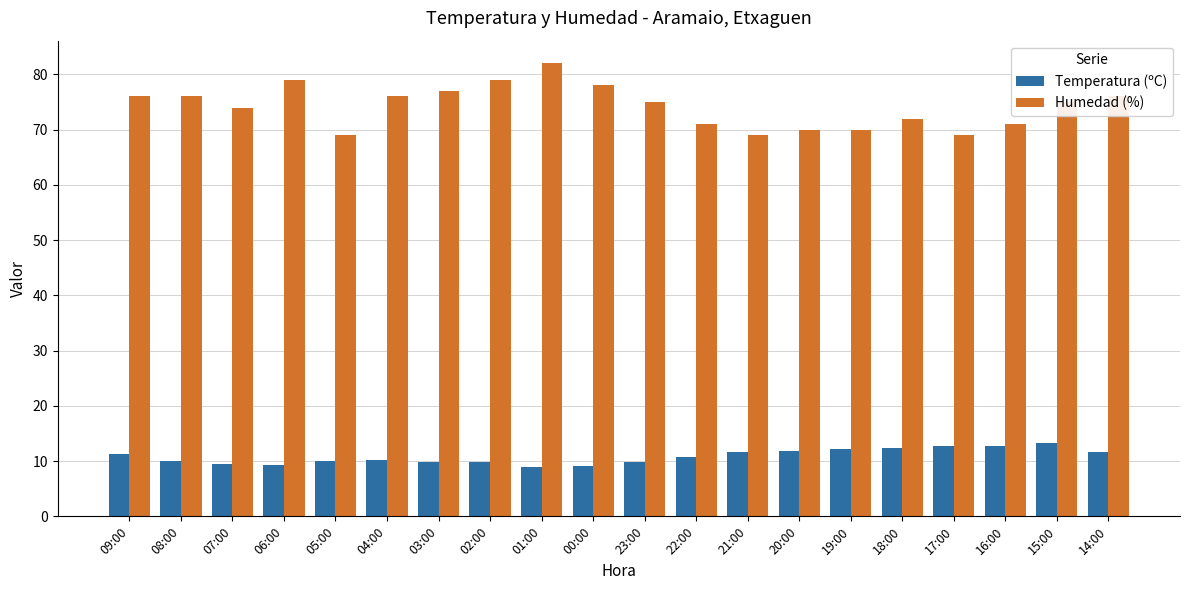

Which series has the largest range (max minus min)?

Humedad (%)